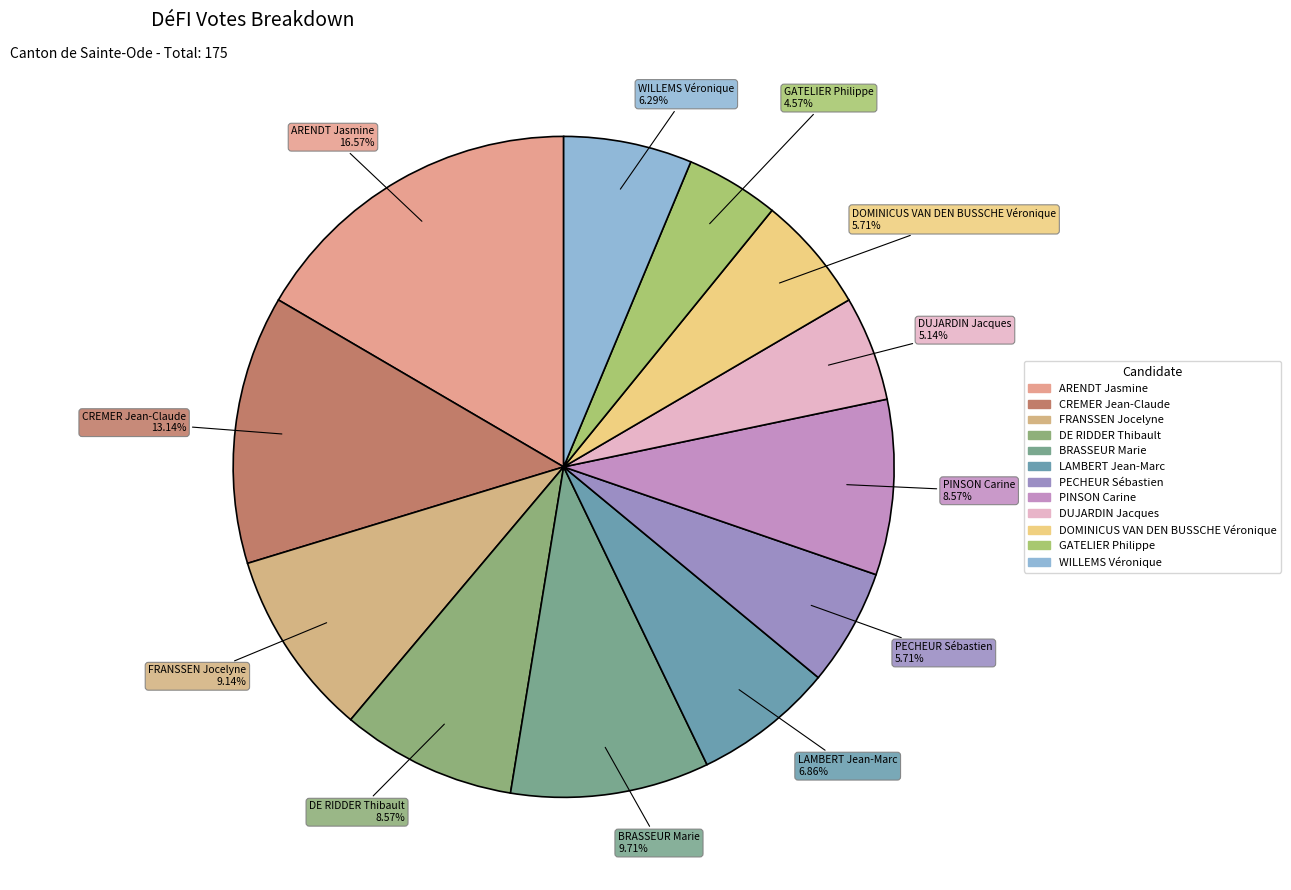

Which has a higher value, DOMINICUS VAN DEN BUSSCHE Véronique or FRANSSEN Jocelyne?

FRANSSEN Jocelyne